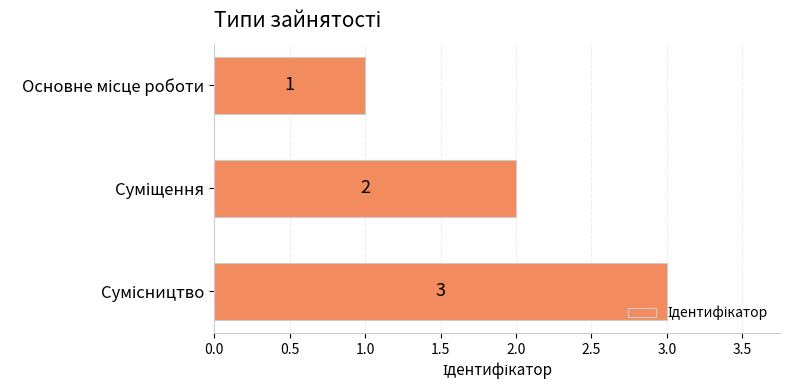

What is the maximum value shown in the chart?

3